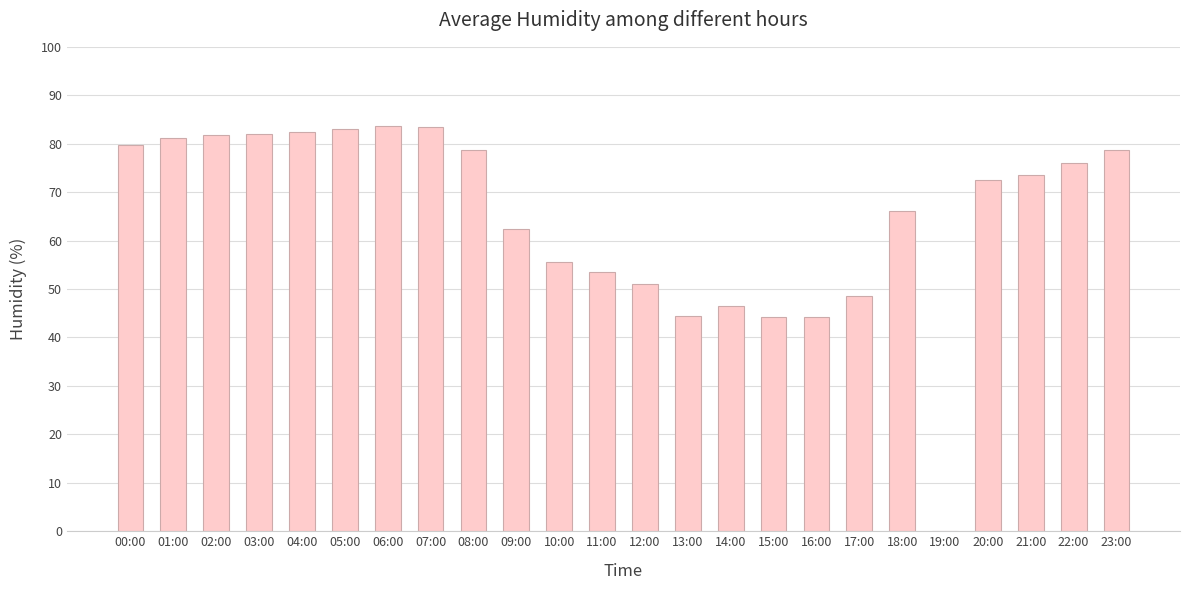

What is the difference between the values at 08:00 and 07:00?

4.6